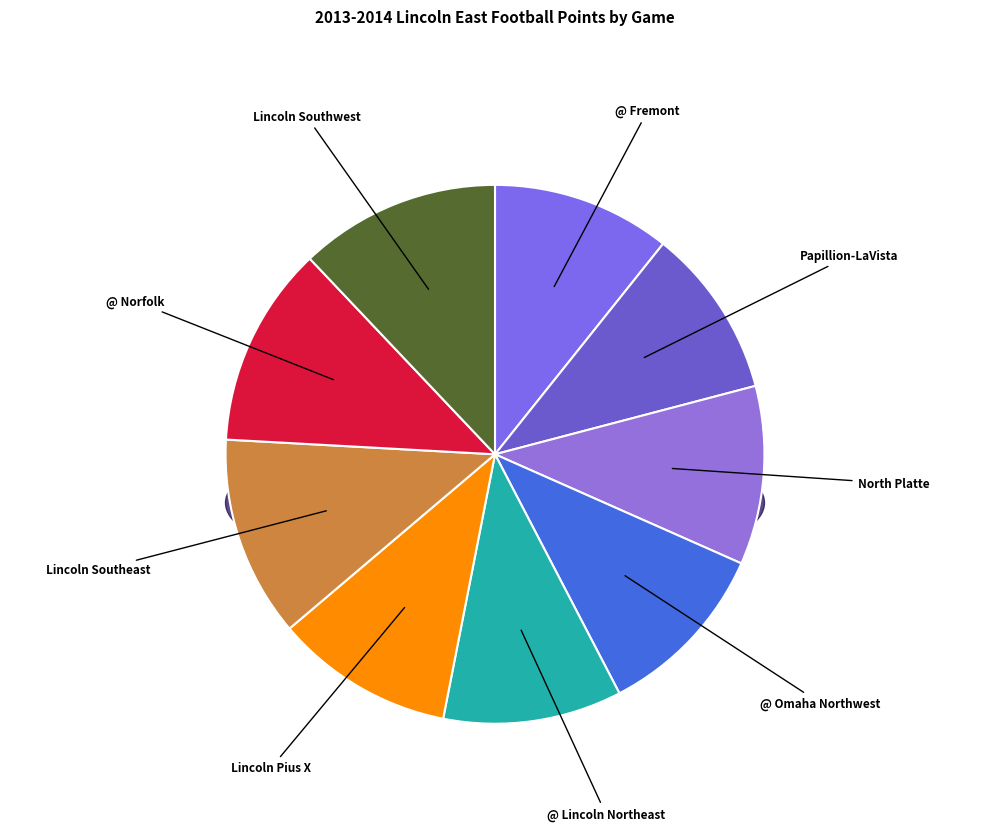

Which slice is the smallest?

Papillion-LaVista